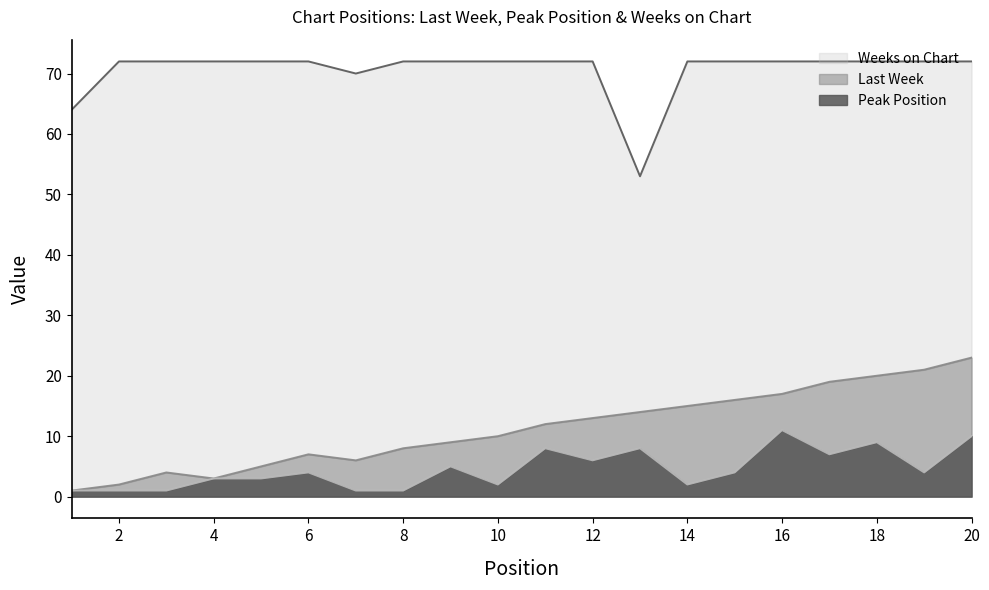

True or false: Peak Position and Weeks on Chart cross at least once.

False